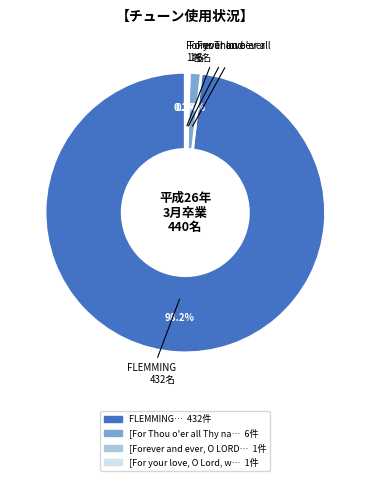

Does any single category account for the majority?

Yes